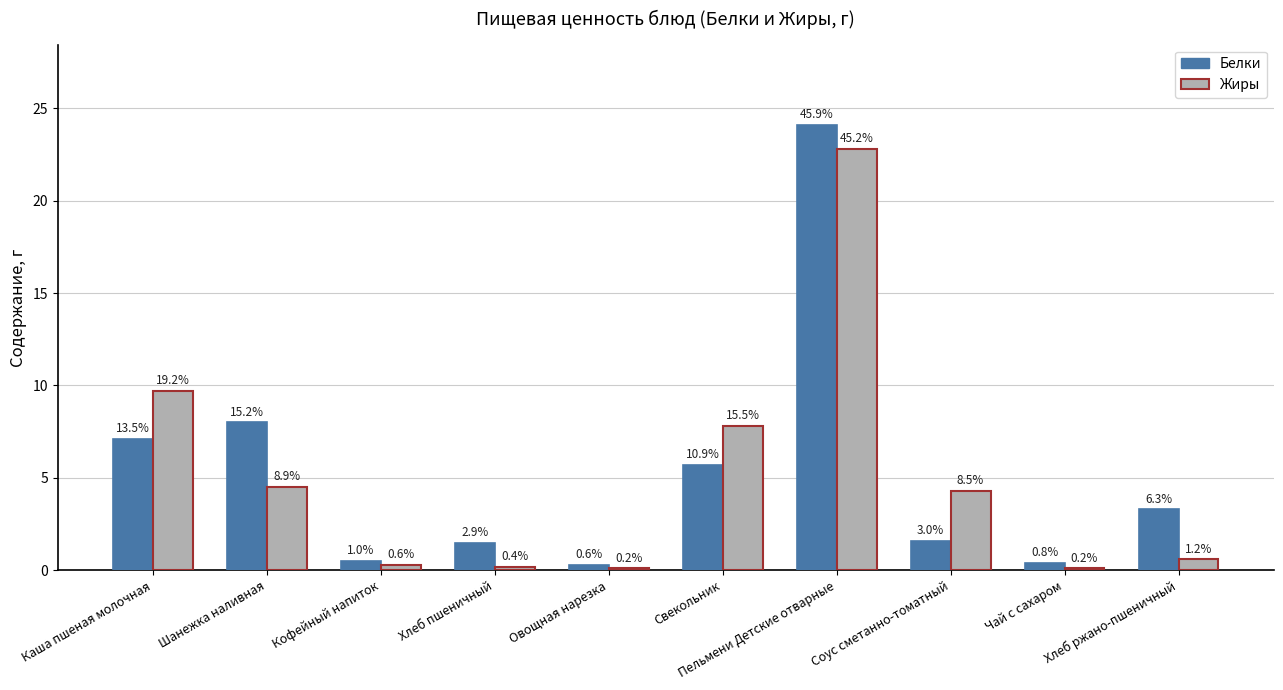

List the series in order of their overall mean, highest first.

Белки, Жиры